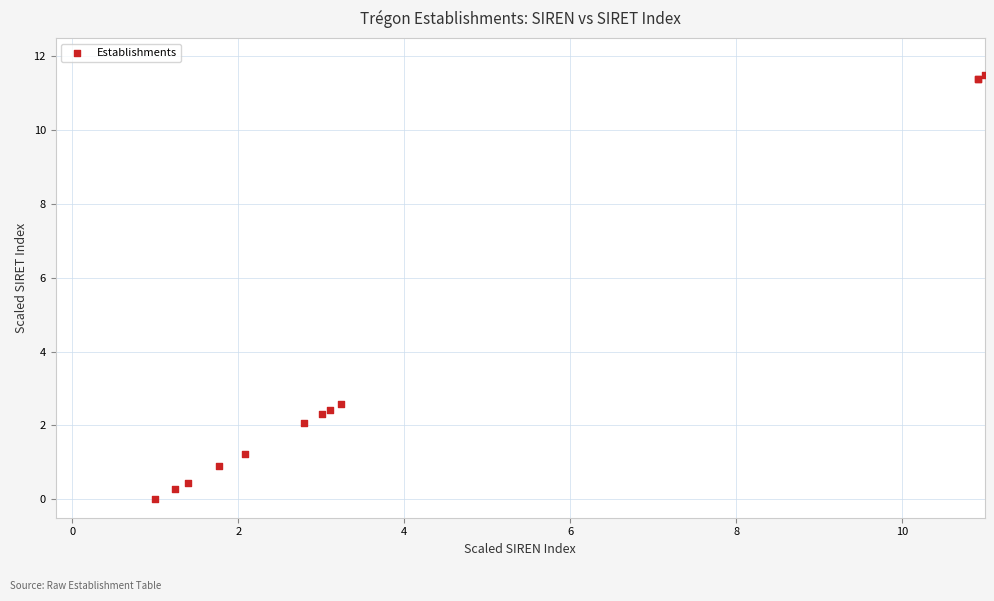

What Y value in the scatter plot is closest to 5?

2.6